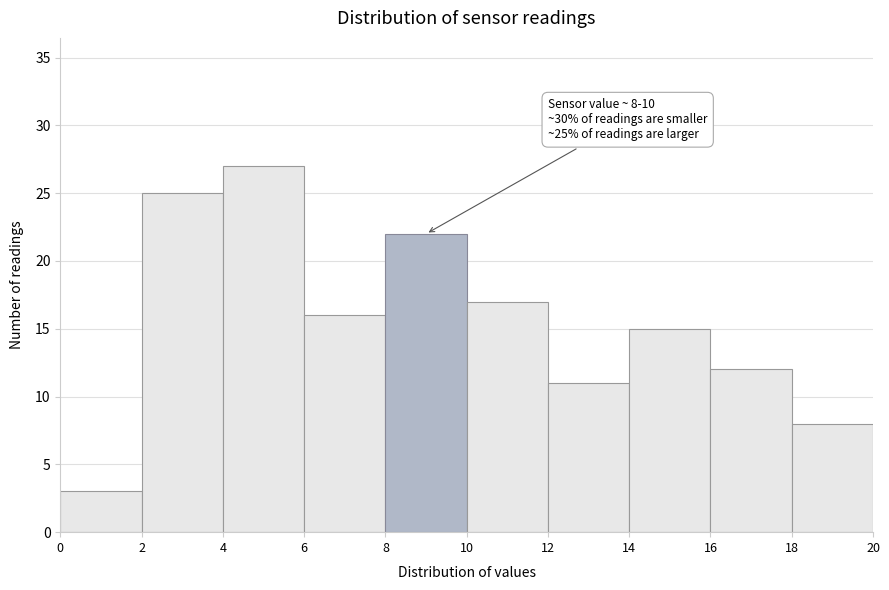

Over which range of the x-axis is the bar tallest?

4 to 6